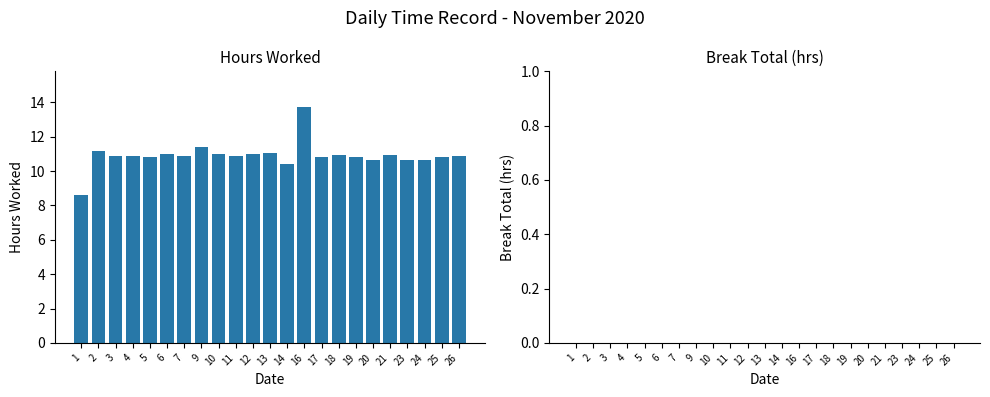

What is the value of the 21st bar from the left?

10.6